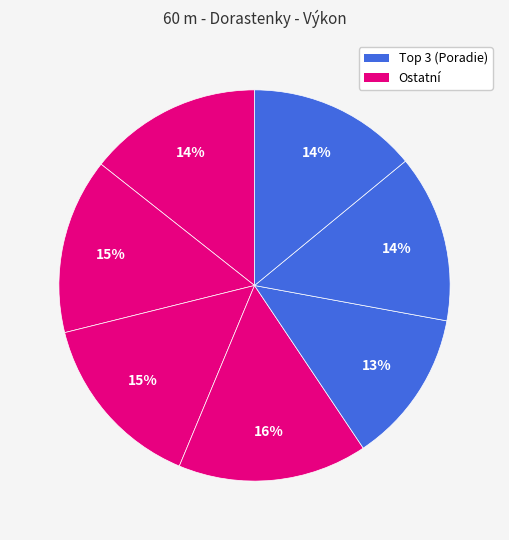

Rank the categories by value from highest to lowest.

Hatiarová Lucia, Blaščíková Tamara, Macoszková Adriana, Krajčová Nina, Bátoryová Karin, Guothová Alexandra, Krotáková Petra